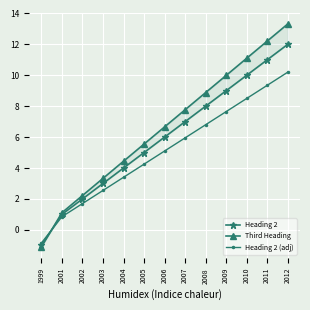

Which series has the largest range (max minus min)?

Third Heading